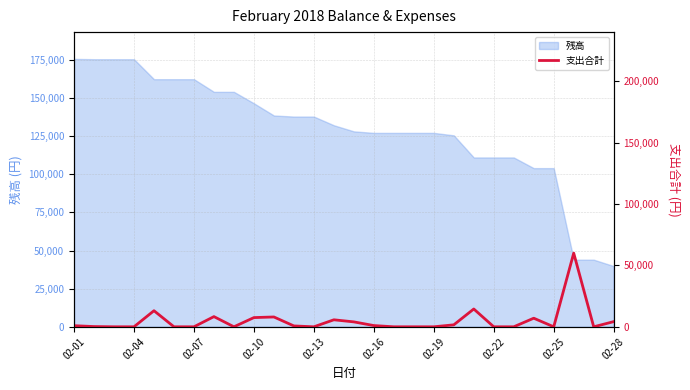

What is the change in value from 20 to 24?

-14500